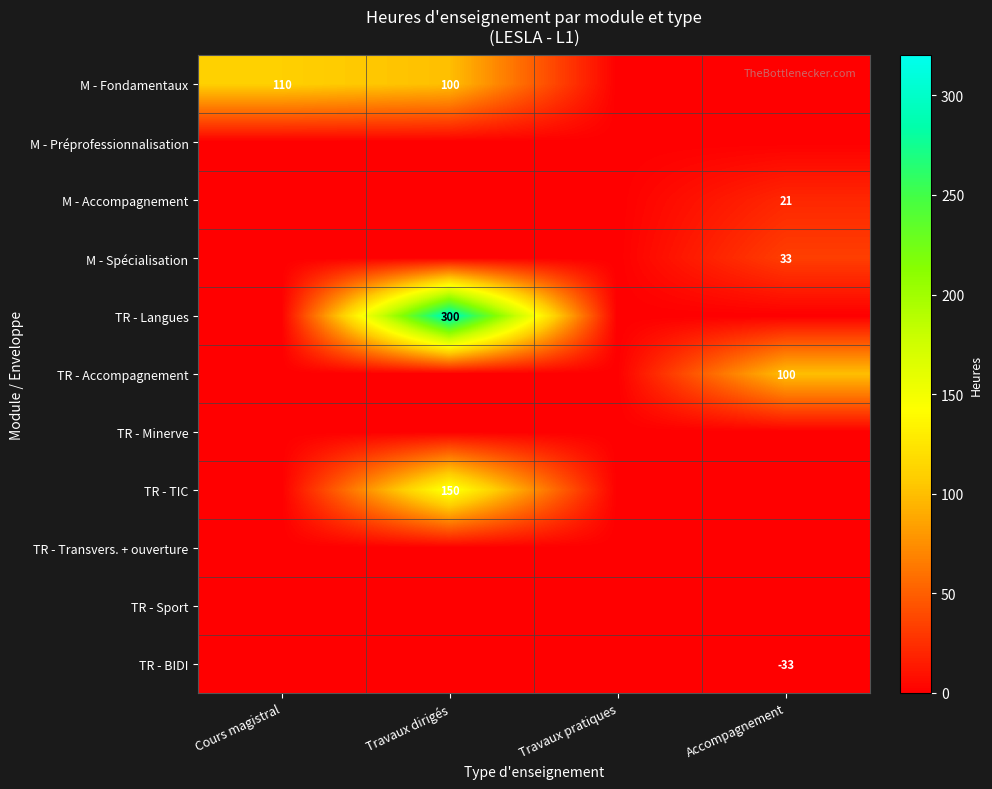

Read the M - Spécialisation value at Accompagnement.

33